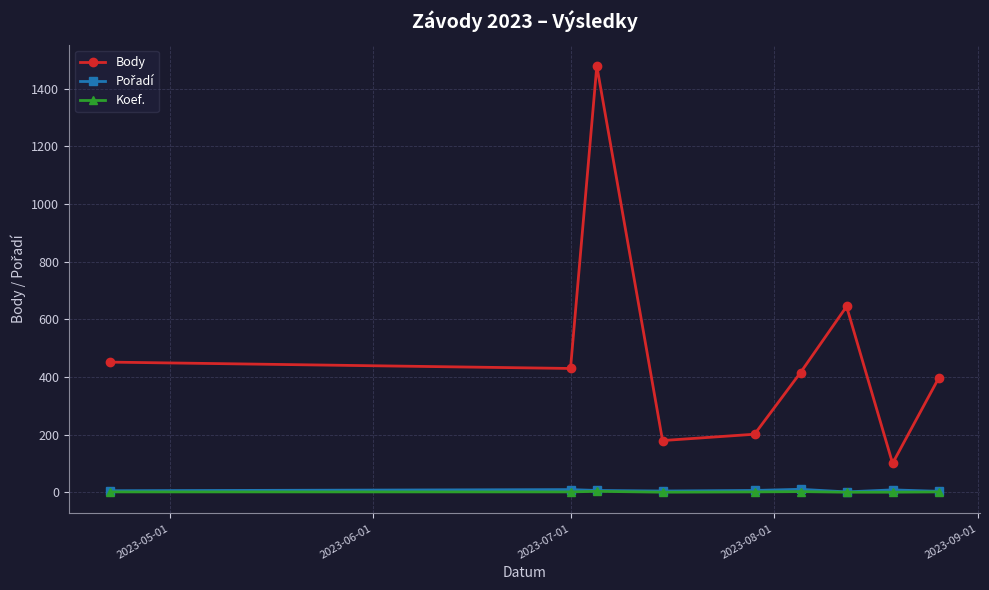

True or false: Koef. and Body intersect in this chart.

False